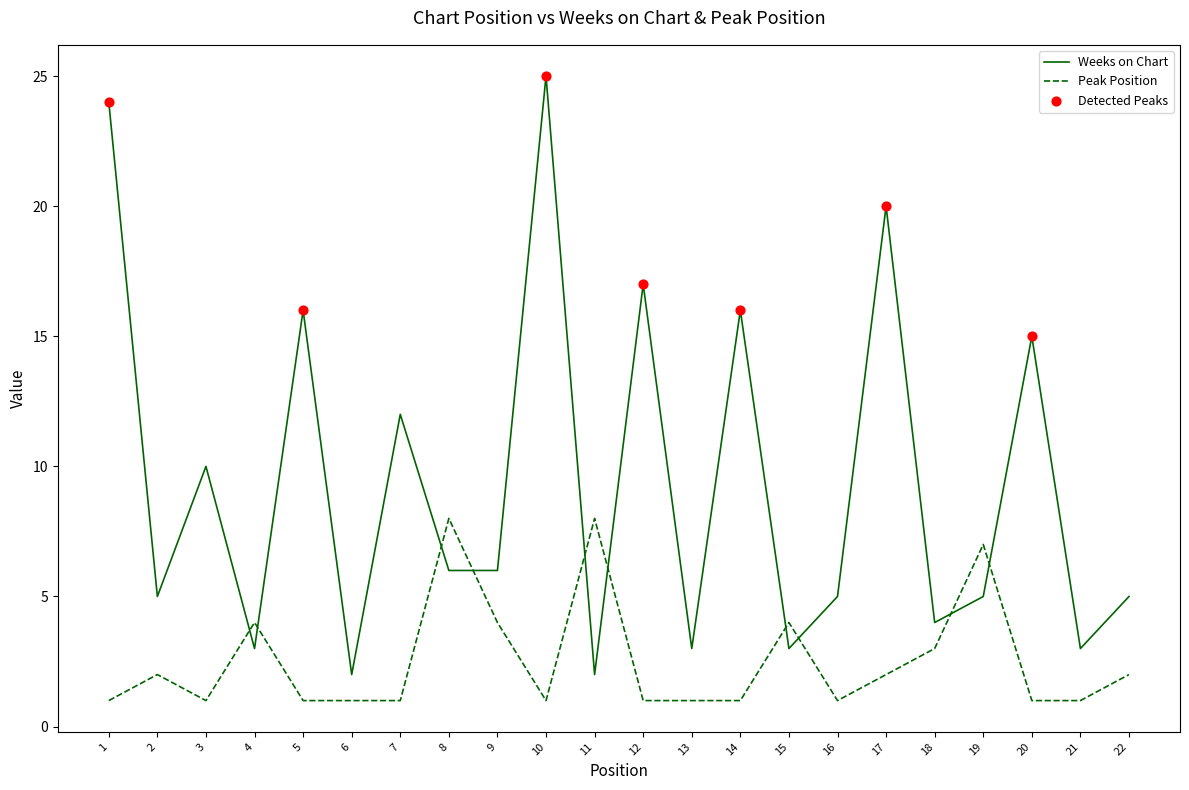

Where is Weeks on Chart nearest to the value 13?

7